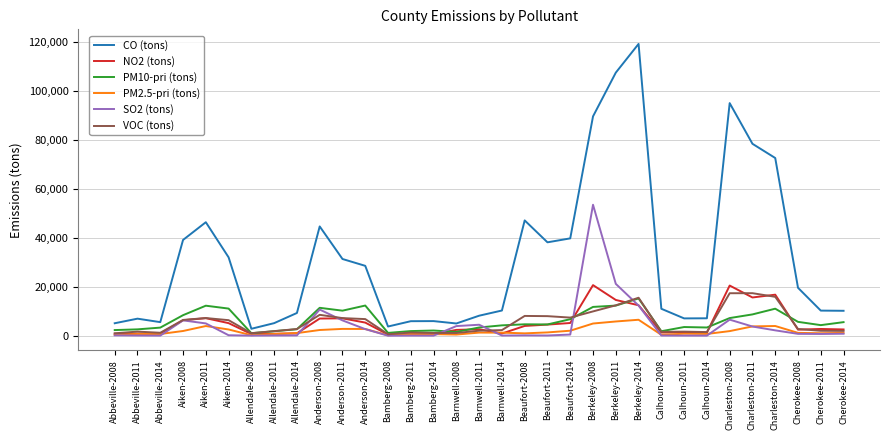

Which series has the largest range (max minus min)?

CO (tons)